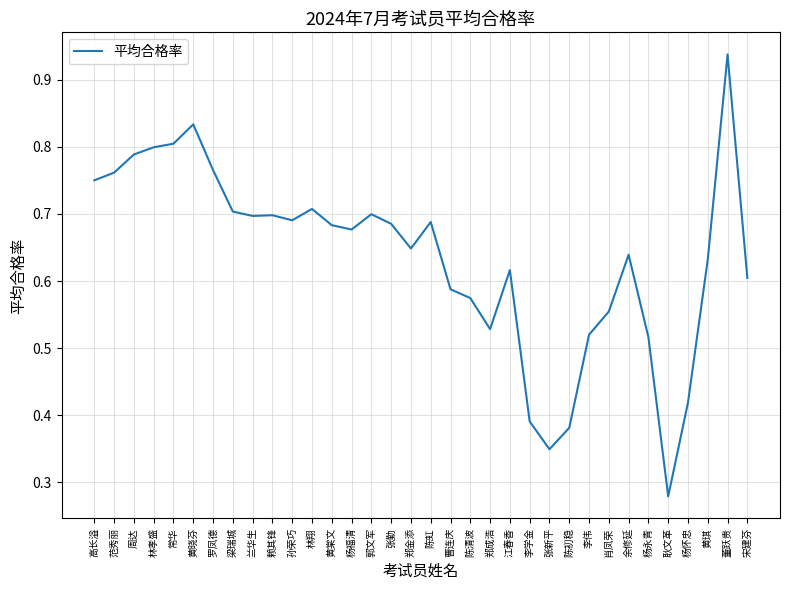

What position from the left is 罗凤德?

7